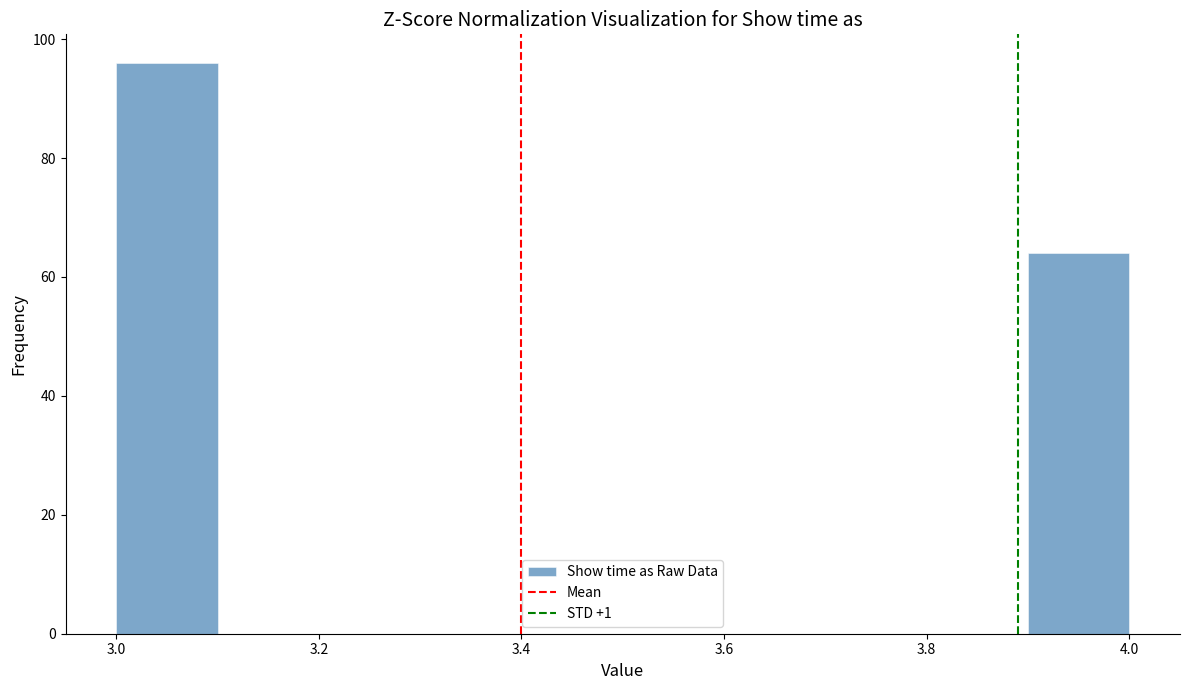

How tall is the bar that spans 3.9 to 4.0 on the x-axis? The values are not printed on the chart, so give them approximately, as read against the axis.

64